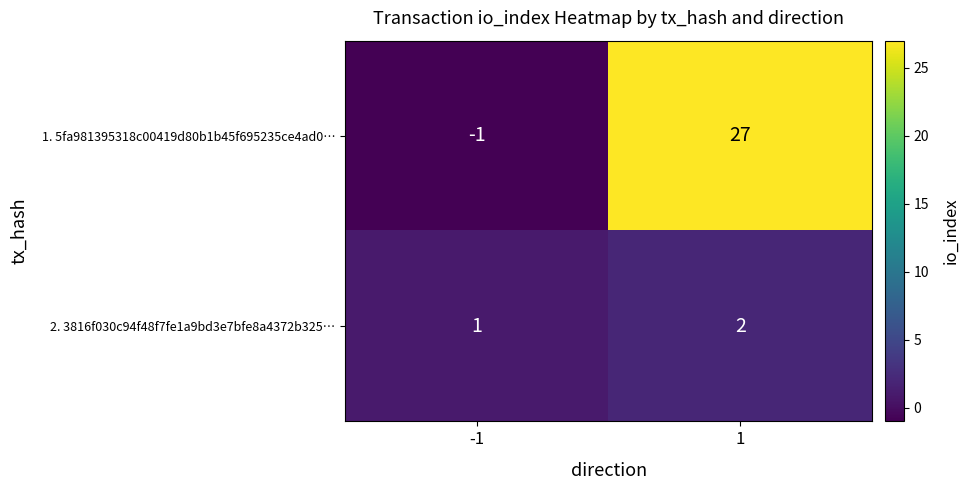

What is the average value of the 1. 5fa981395318c00419d80b1b45f695235ce4ad0… series?

13